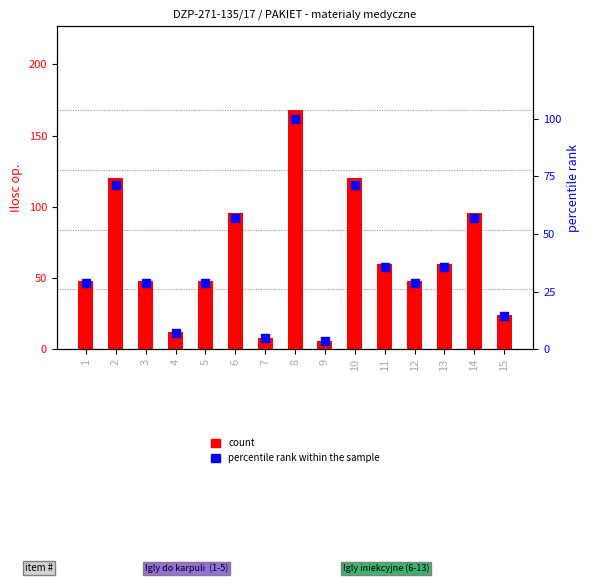

Is the value of count at 7 greater than the value of percentile rank within the sample at 3?

No